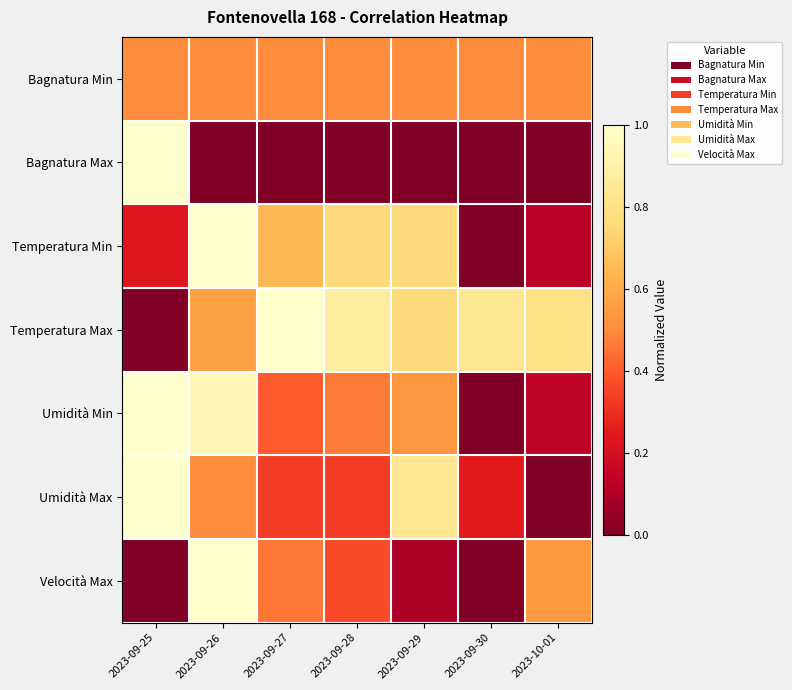

Which label corresponds to the smallest value in the chart?

2023-09-26